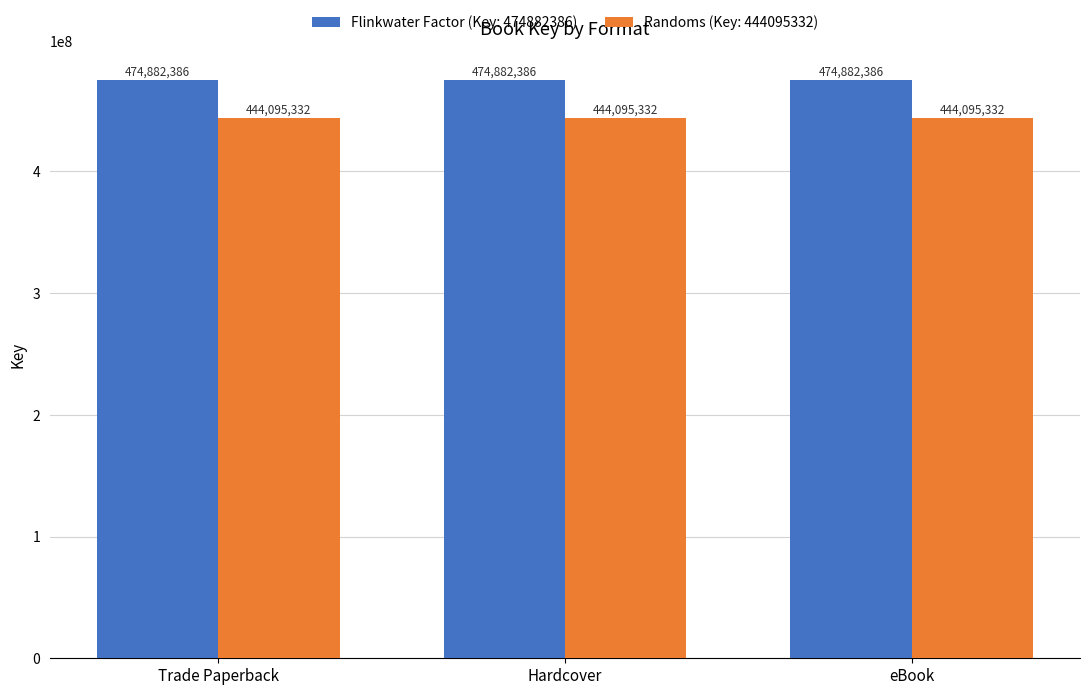

What is the smallest value displayed?

444095332